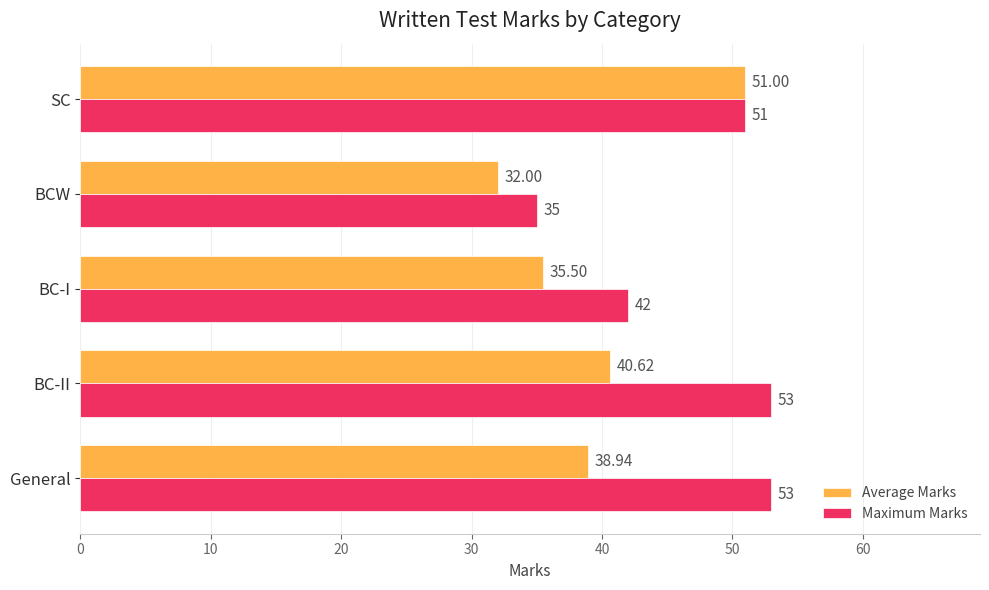

At which category does the chart reach its minimum across all series?

BCW